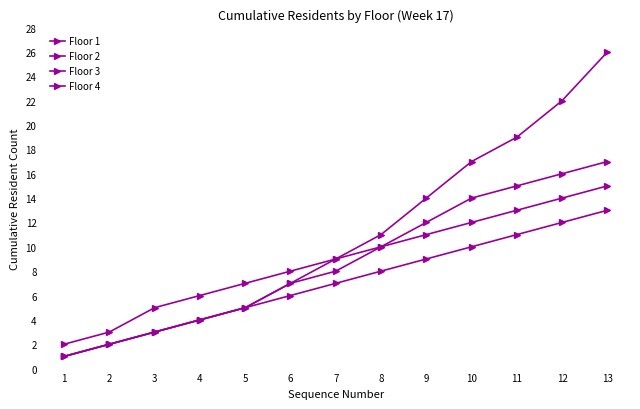

Count the number of categories in the chart.

13